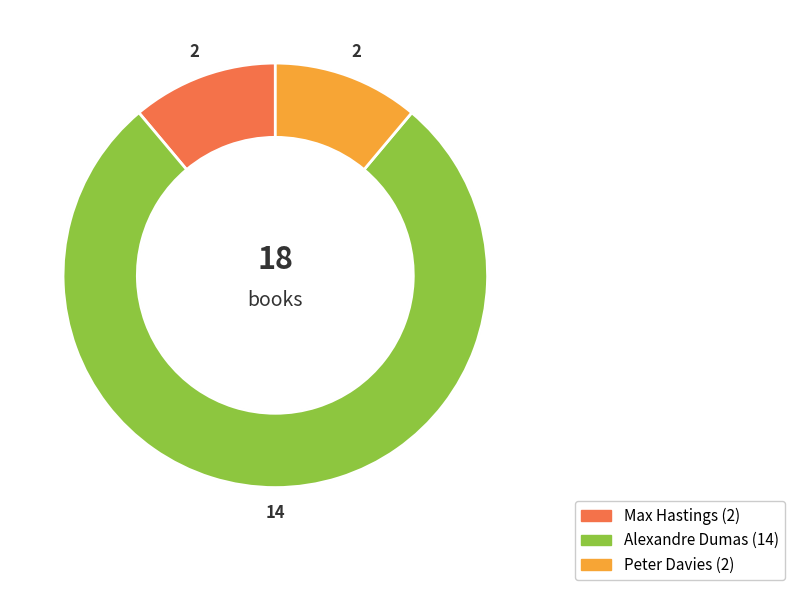

Is there any slice that represents more than half of the pie?

Yes